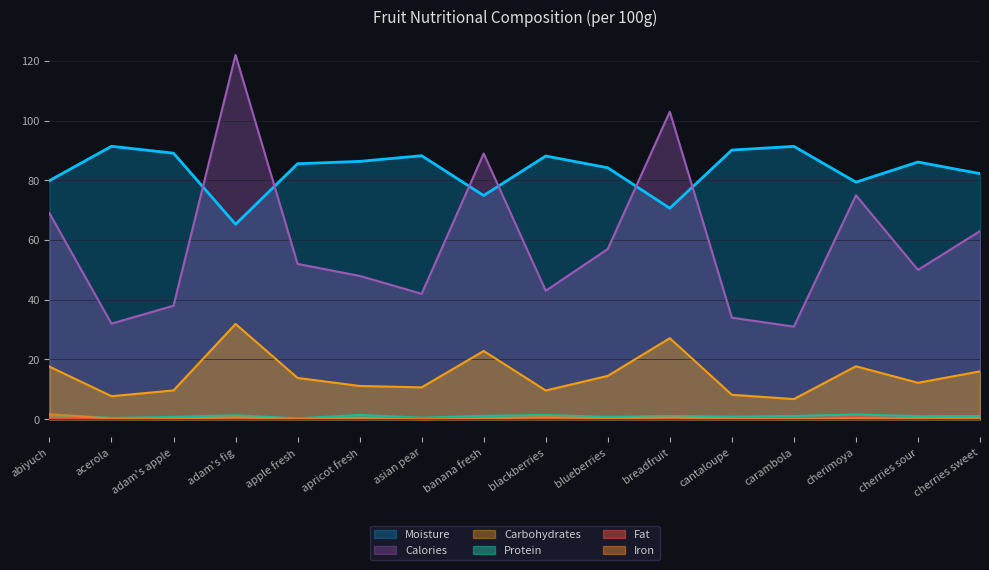

Which category has the lowest value in the Moisture series?

adam's fig